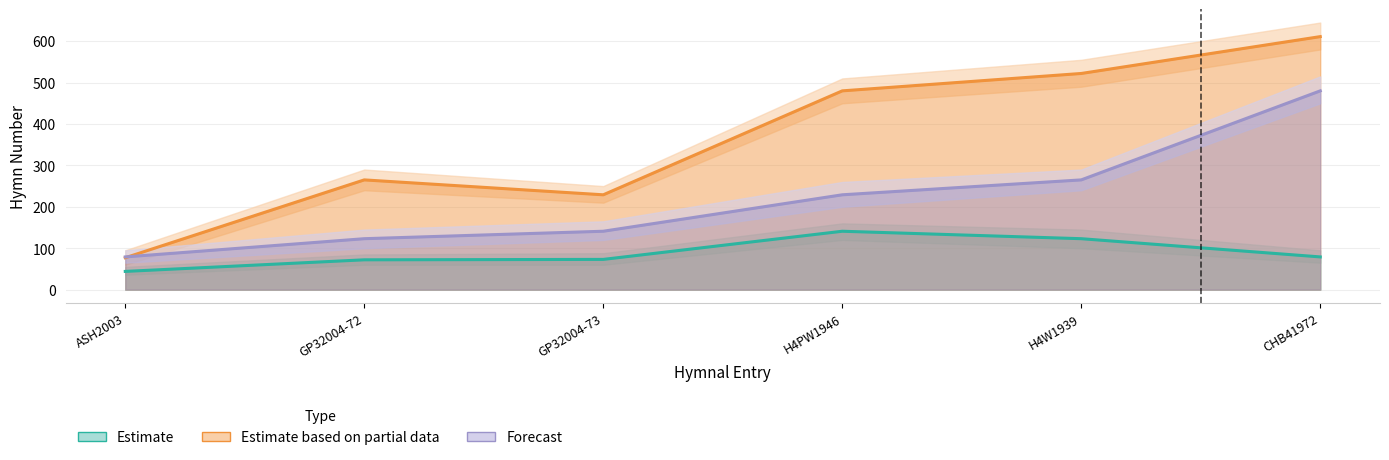

What are all the series names shown in the legend?

Estimate, Estimate based on partial data, Forecast